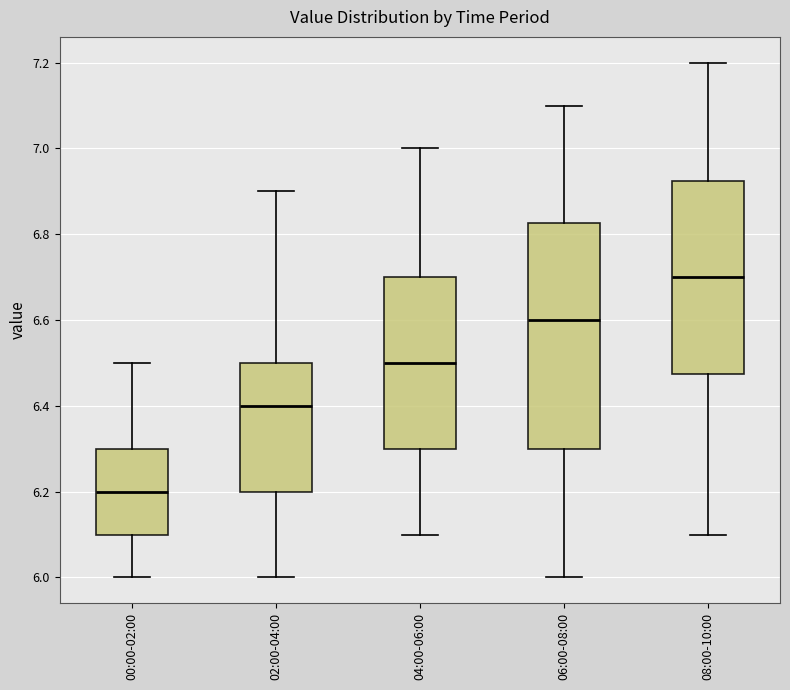

Which box's median line is the lowest?

00:00-02:00